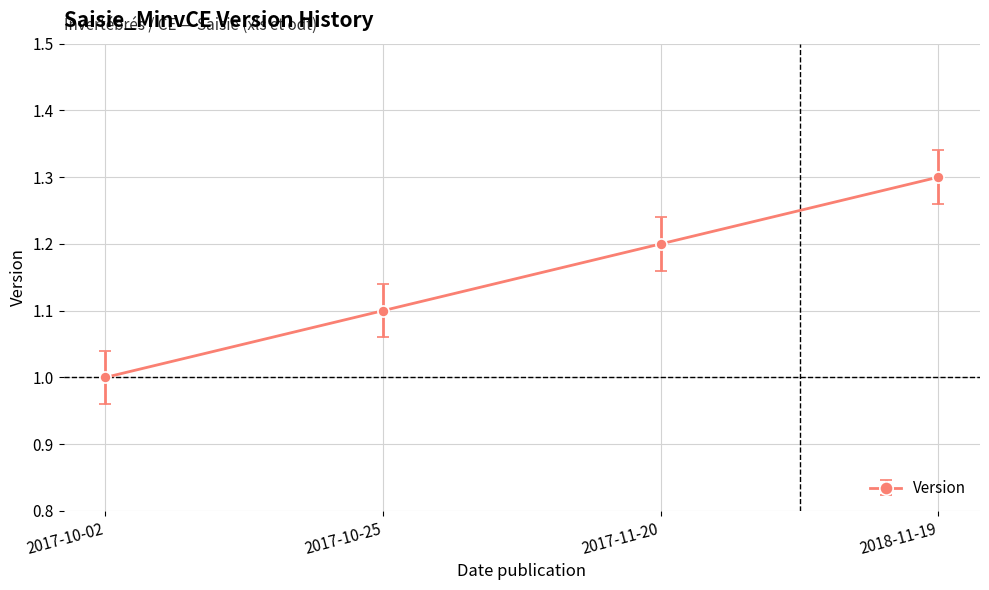

Reading left to right, transcribe all the data shown in this chart.

1.0	1.1	1.2	1.3